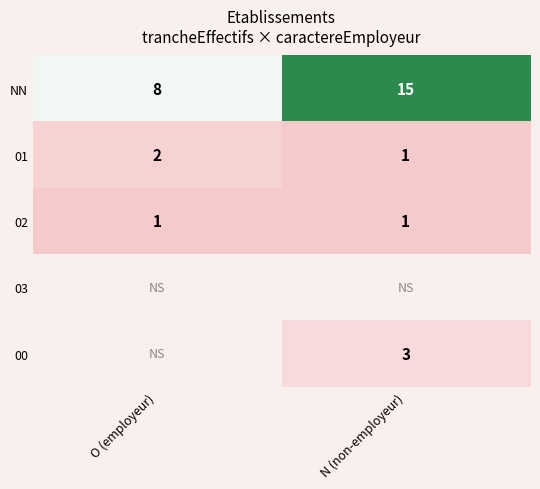

Is the value of 03 at O (employeur) greater than the value of 01 at O (employeur)?

No